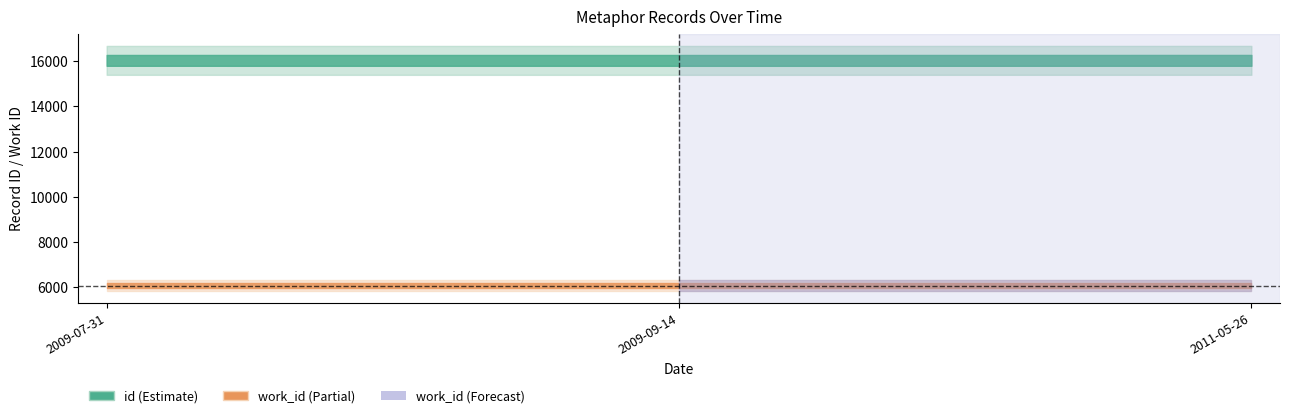

What is the approximate value of work_id at 2009-09-14?

6053